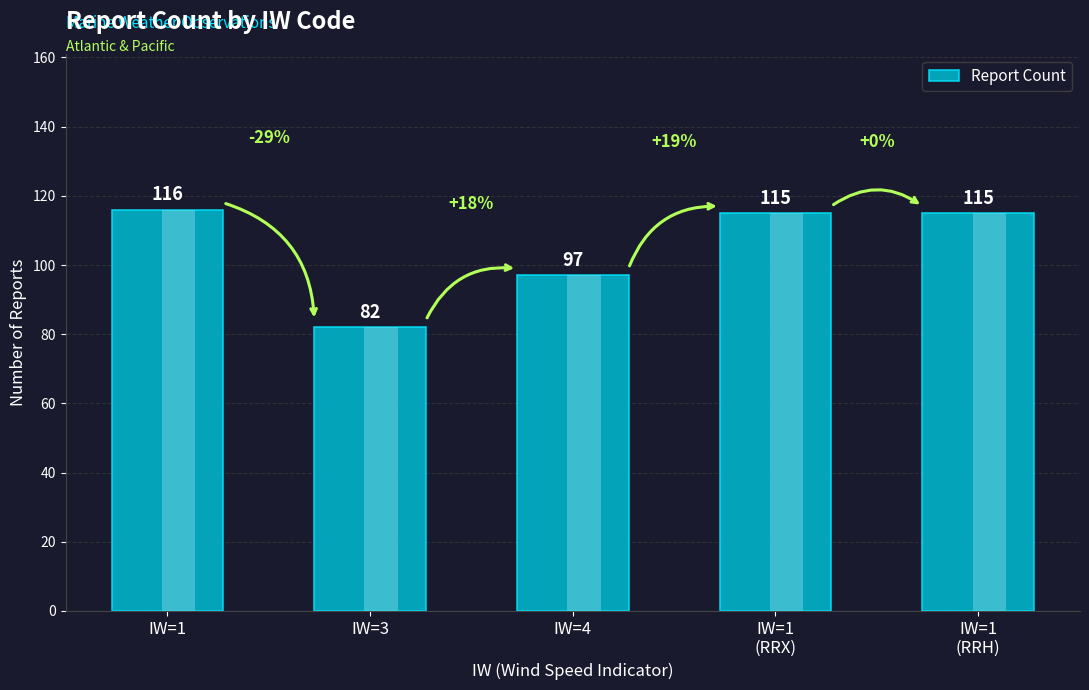

Which category has the highest value across all series?

IW=1